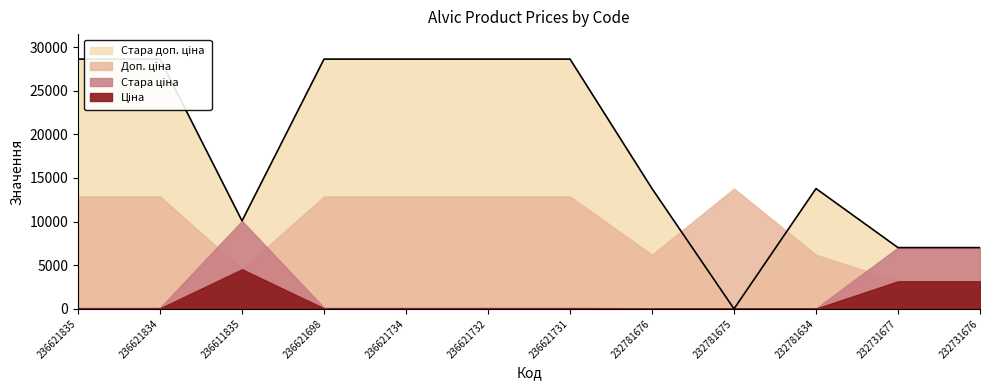

Which series changed the most between 236621698 and 232781676?

Стара доп. ціна